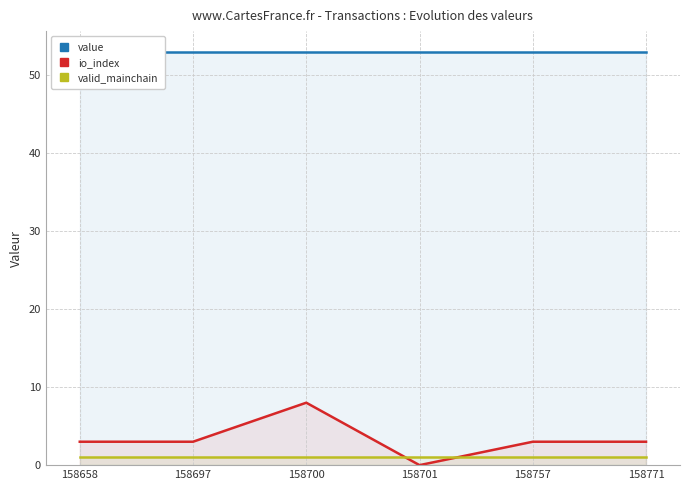

What are all the series names shown in the legend?

value, io_index, valid_mainchain